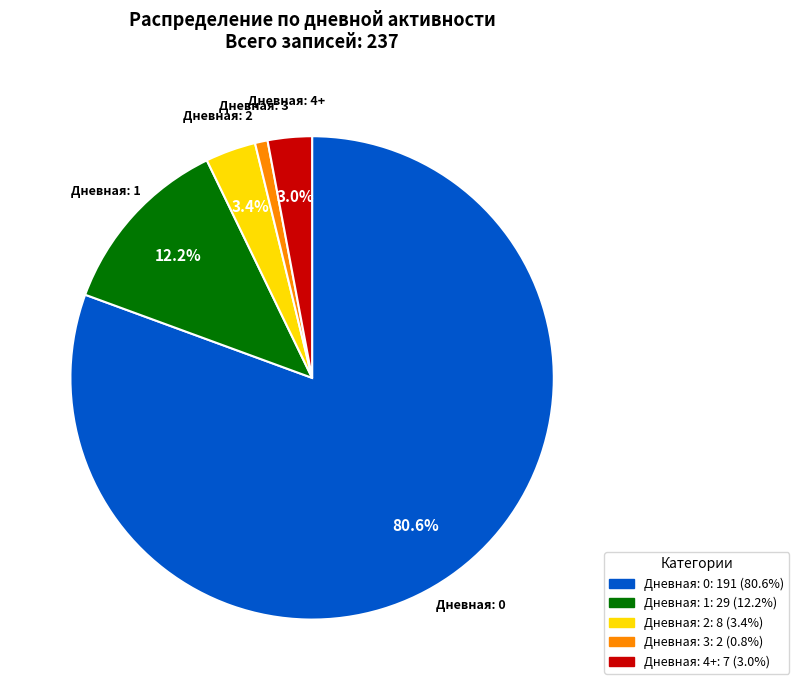

Does any single category account for the majority?

Yes